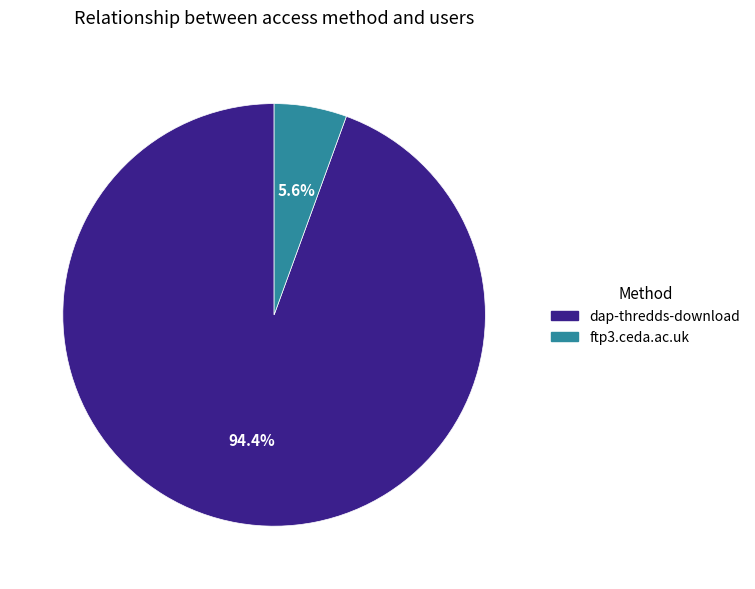

Count the number of slices in the pie.

2